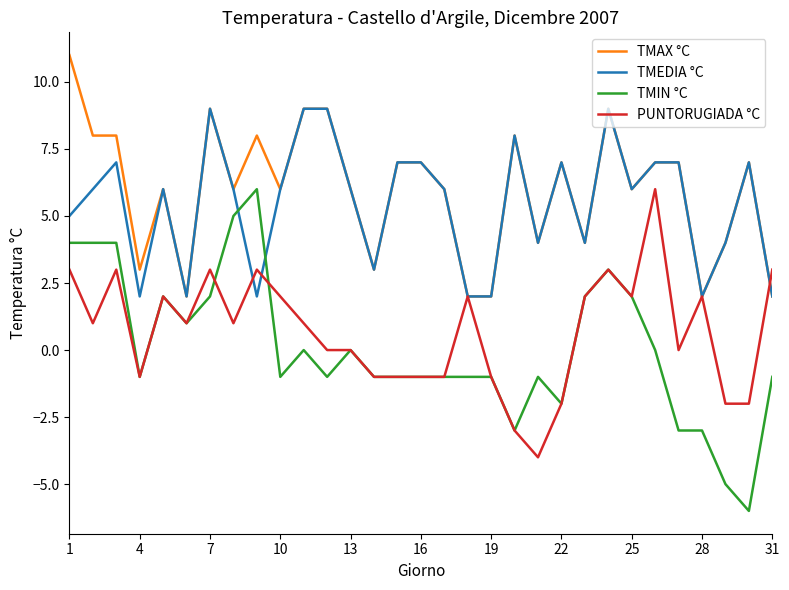

What is the maximum value shown in the chart?

11